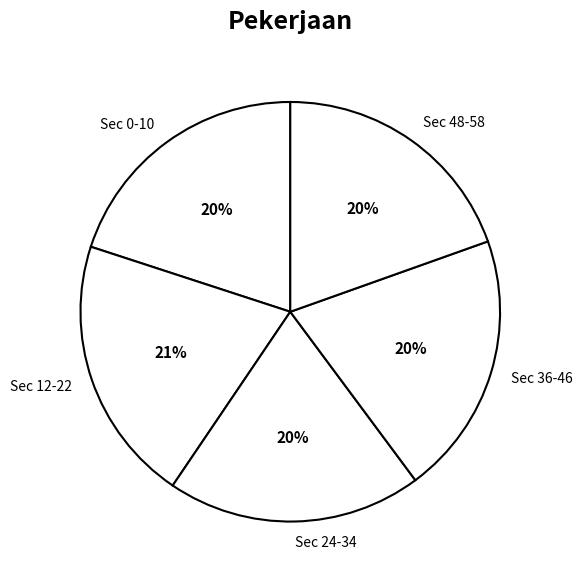

What percentage is the Sec 48-58 slice, to the nearest percent?

20%